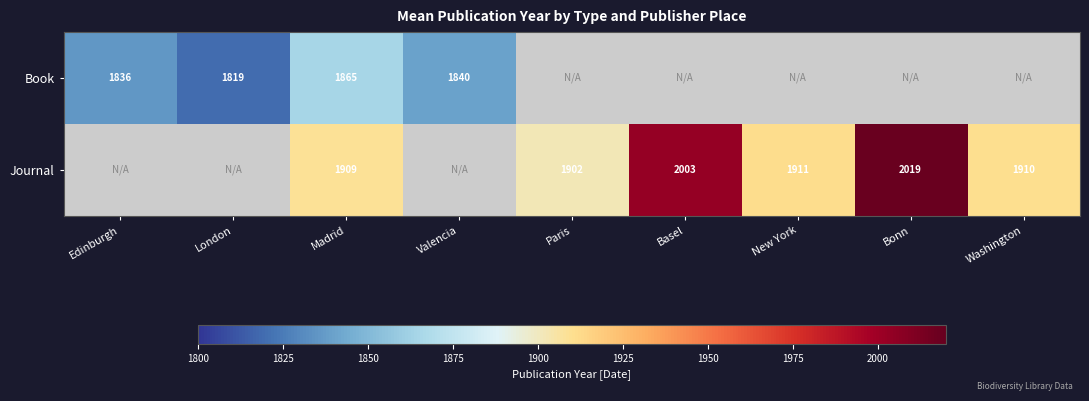

What is the difference between the Journal values at Madrid and Basel?

94